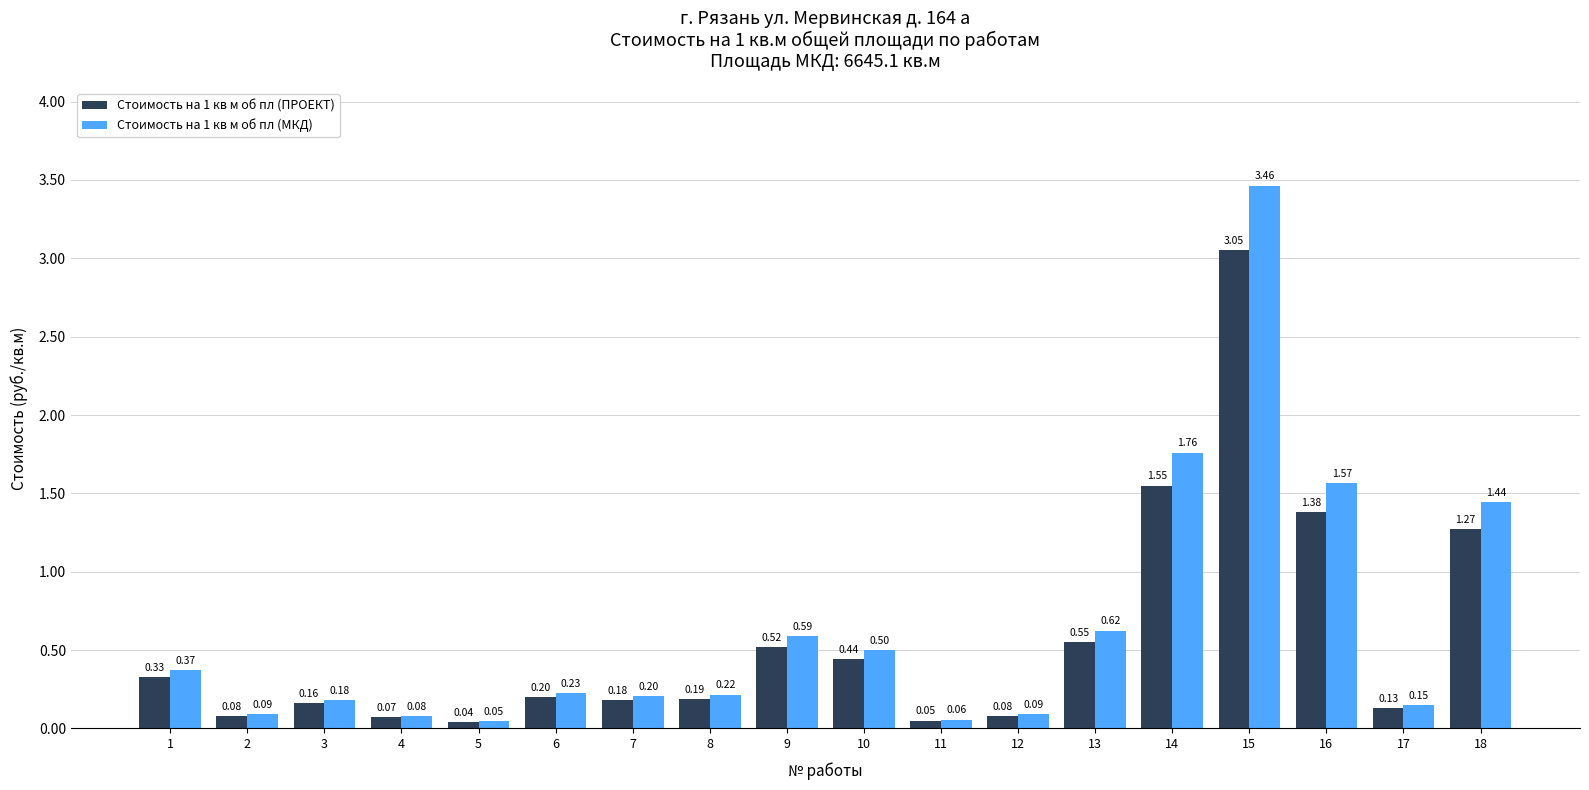

Is the value of Стоимость на 1 кв м об пл (МКД) at 10 greater than the value of Стоимость на 1 кв м об пл (ПРОЕКТ) at 9?

No